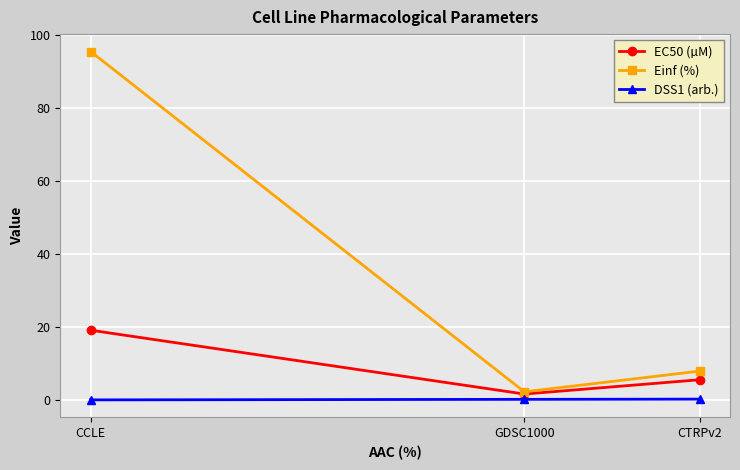

True or false: DSS1 (arb.) has a value of 0.0 at CCLE.

True